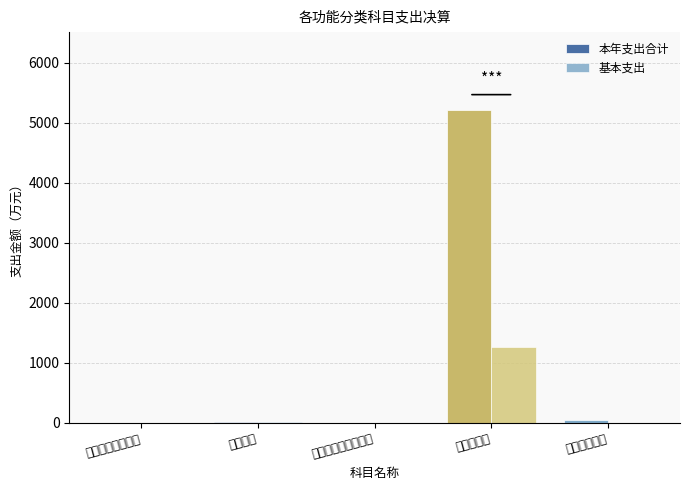

What is the average value of the 基本支出 series?

254.0